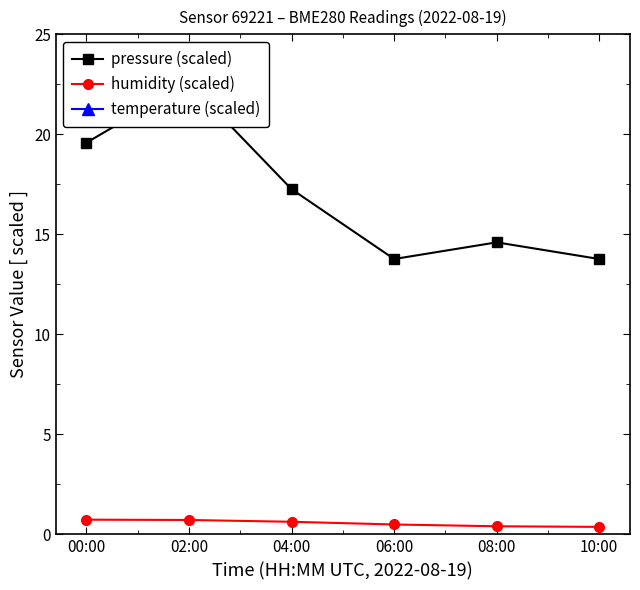

The value of pressure (scaled) at 00:00 is 10.3. True or false?

False